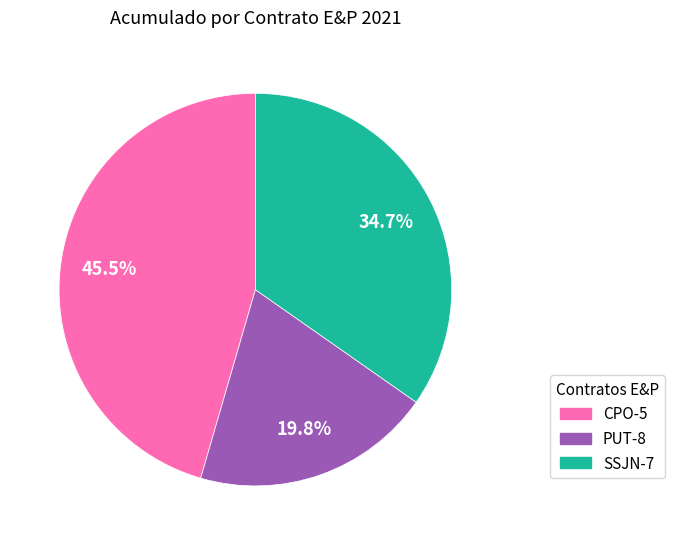

To the nearest percent, what percentage of the pie is SSJN-7?

35%